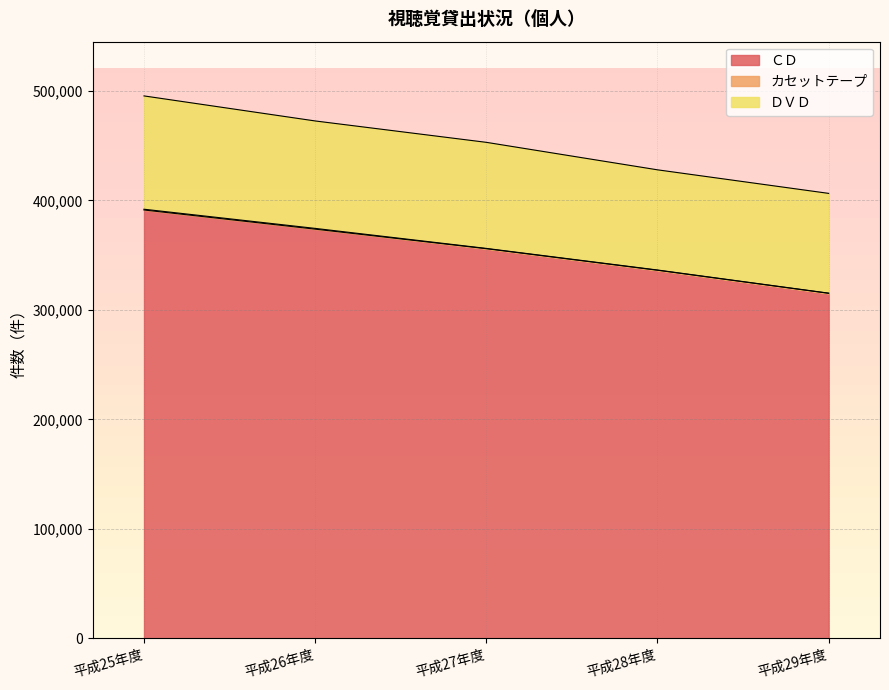

How many data points in ＣＤ are above 355875?

2